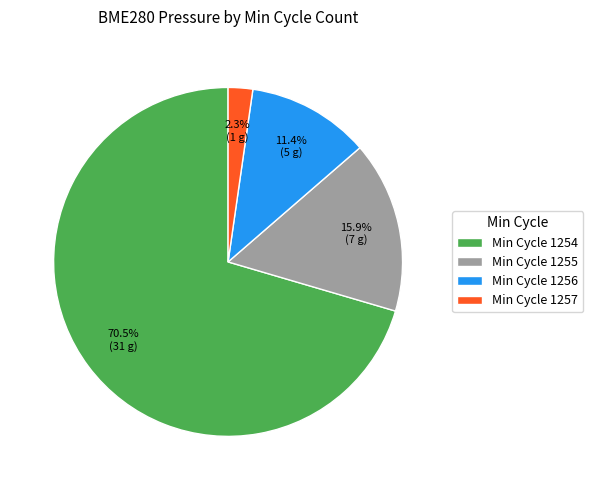

Rank the categories by value from lowest to highest.

Min Cycle 1257, Min Cycle 1256, Min Cycle 1255, Min Cycle 1254